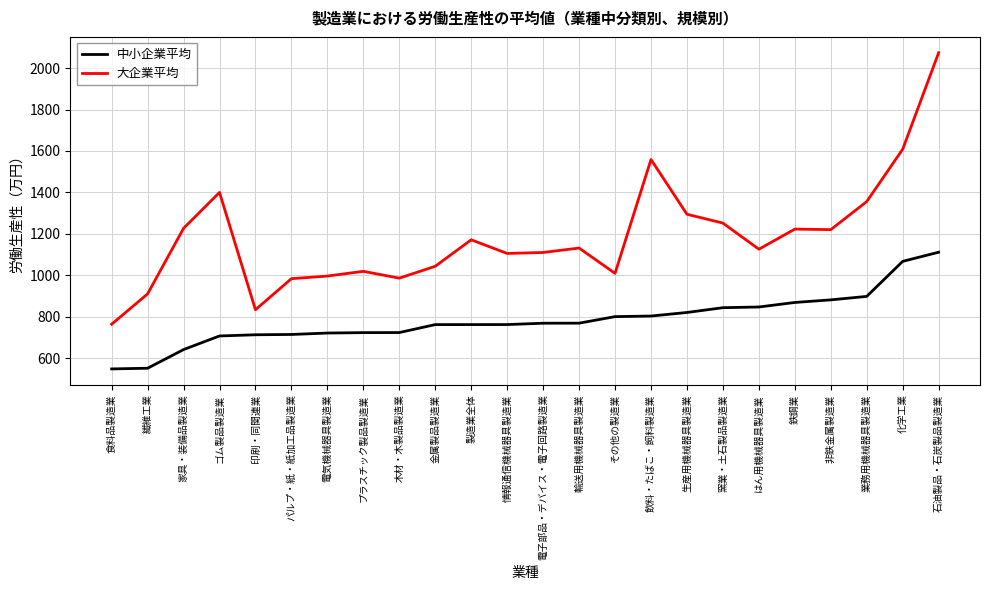

At which label is 大企業平均 closest to 1418?

ゴム製品製造業